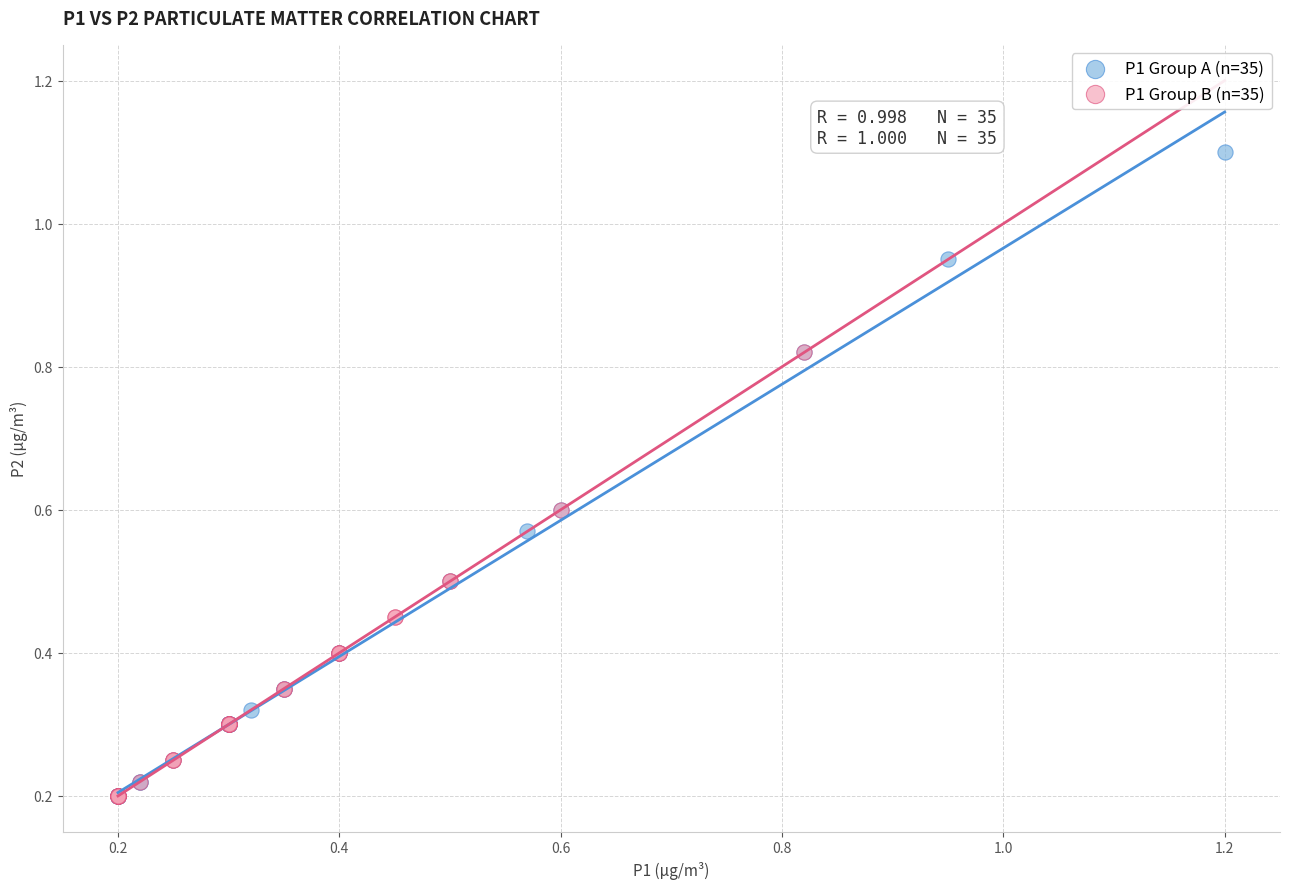

Which series contains the highest Y value?

P1 Group A (n=35)